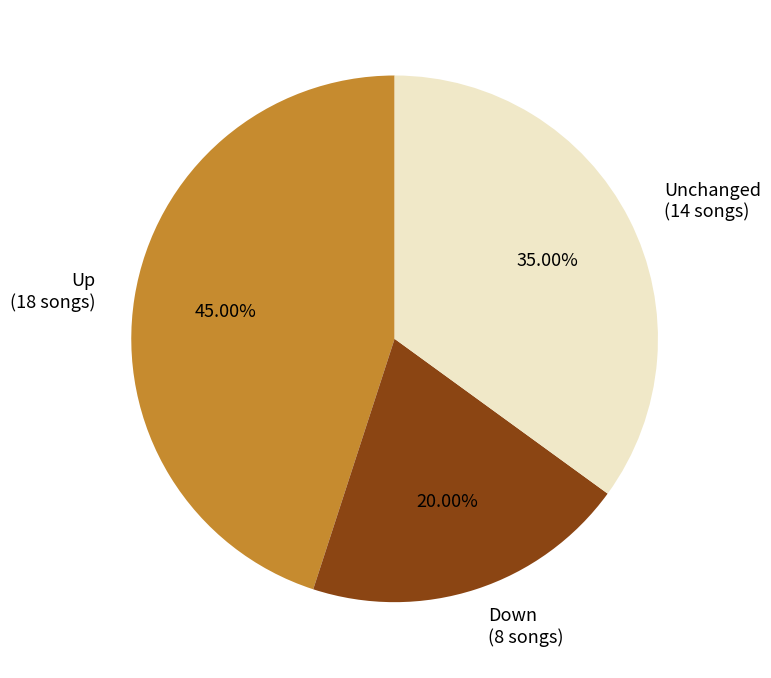

Do Down (8 songs) and Unchanged (14 songs) together represent more than half of the pie?

Yes